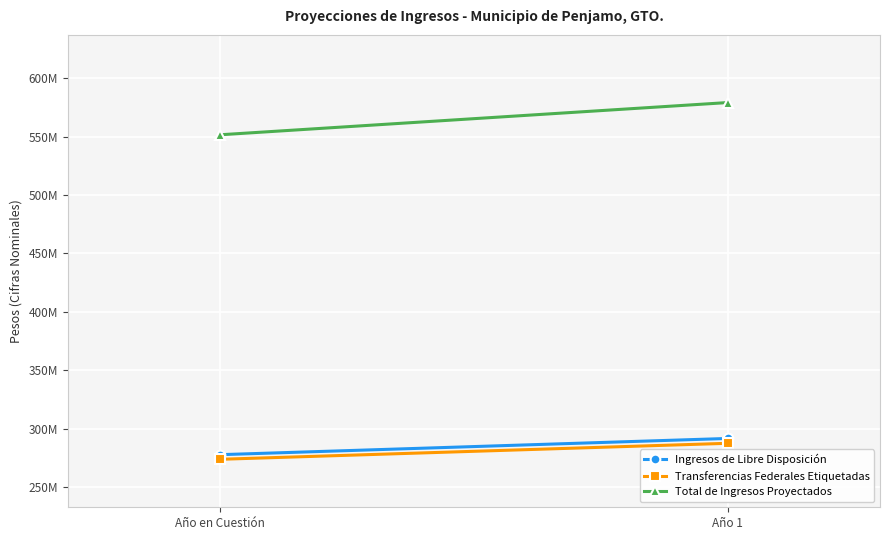

Reading left to right, transcribe all the data shown in this chart.

Ingresos de Libre Disposición: Año en Cuestión=277774129.4	Año 1=291662835.9
Transferencias Federales Etiquetadas: Año en Cuestión=273827377.4	Año 1=287518746.3
Total de Ingresos Proyectados: Año en Cuestión=551601506.8	Año 1=579181582.1